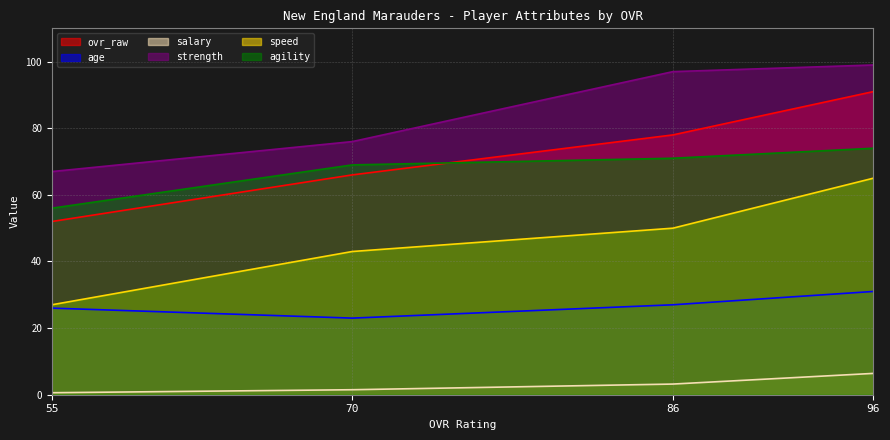

How many lines are shown in the chart?

6